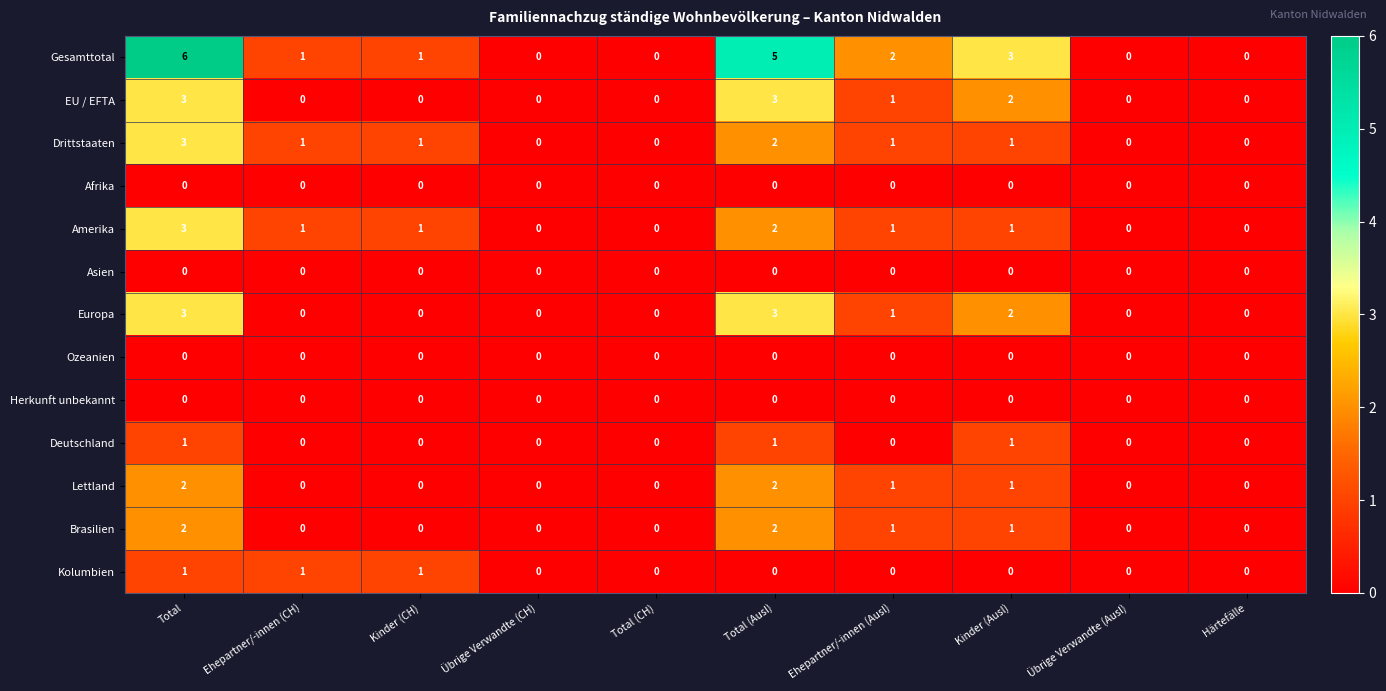

The EU / EFTA series shows -2 at Übrige Verwandte (CH). True or false?

False